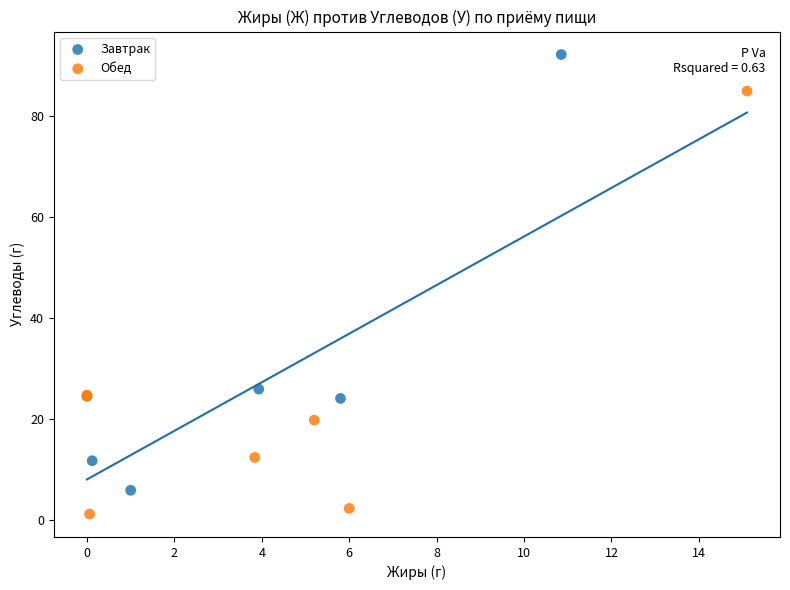

Which series has the largest Y range (max minus min)?

Завтрак